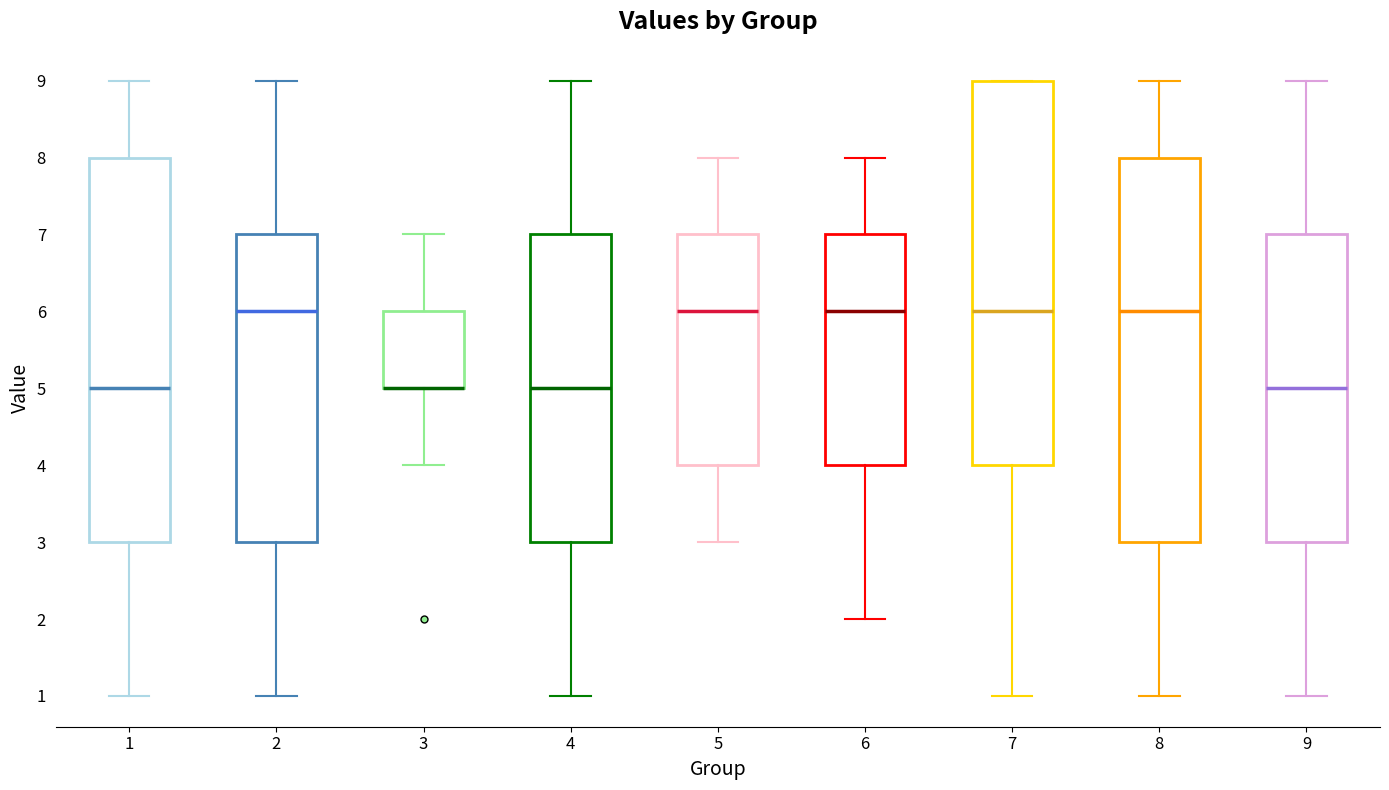

Reading left to right, transcribe this box plot: for each box, give where its median line is, the range the box spans, and where its two whiskers end, as read against the y-axis. The values are not printed on the chart, so give them approximately, as read against the axis.

1: median 5, box 3 to 8, whiskers 1 to 9
2: median 6, box 3 to 7, whiskers 1 to 9
3: median 5 (drawn on the box's lower edge), box 5 to 6, whiskers 4 to 7
4: median 5, box 3 to 7, whiskers 1 to 9
5: median 6, box 4 to 7, whiskers 3 to 8
6: median 6, box 4 to 7, whiskers 2 to 8
7: median 6, box 4 to 9, whiskers 1 to 9
8: median 6, box 3 to 8, whiskers 1 to 9
9: median 5, box 3 to 7, whiskers 1 to 9